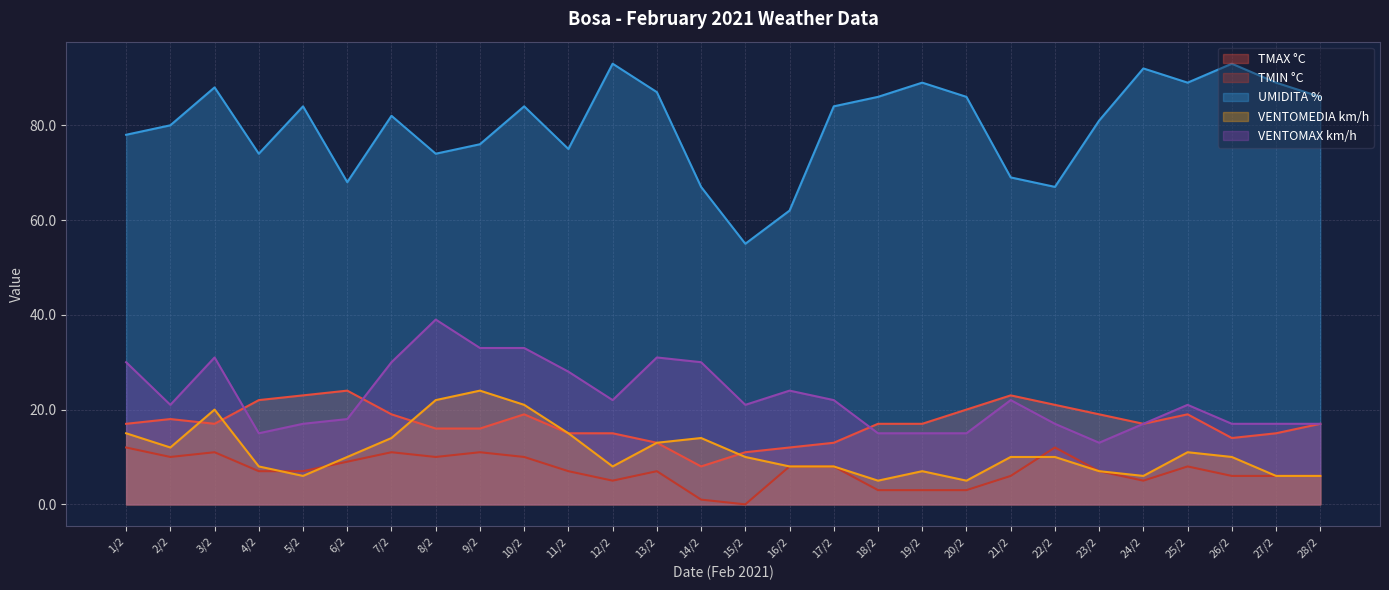

How many data points in TMIN °C are less than 7?

11